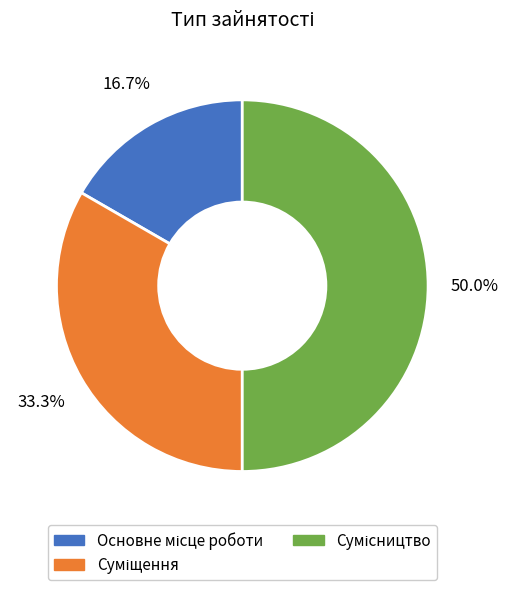

How many segments does this pie chart have?

3